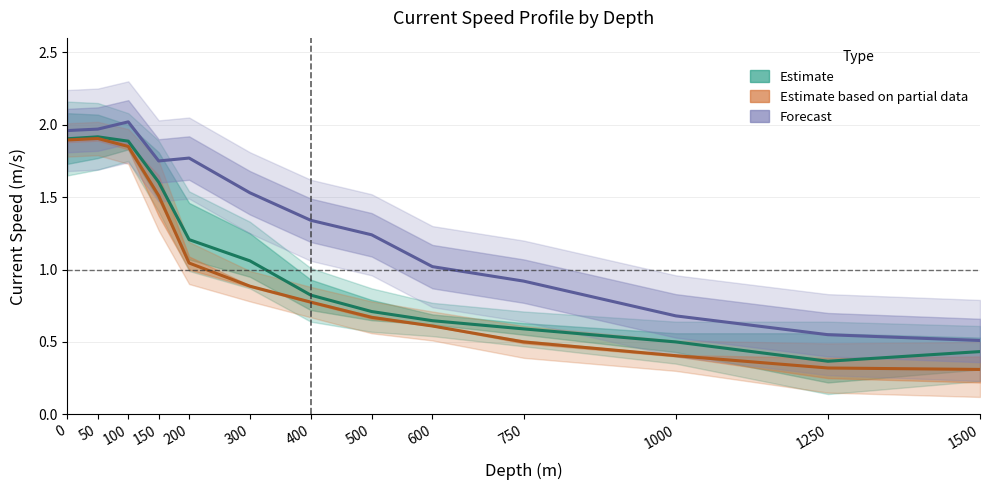

In Forecast, how many points are lower than both neighbors (excluding endpoints)?

1